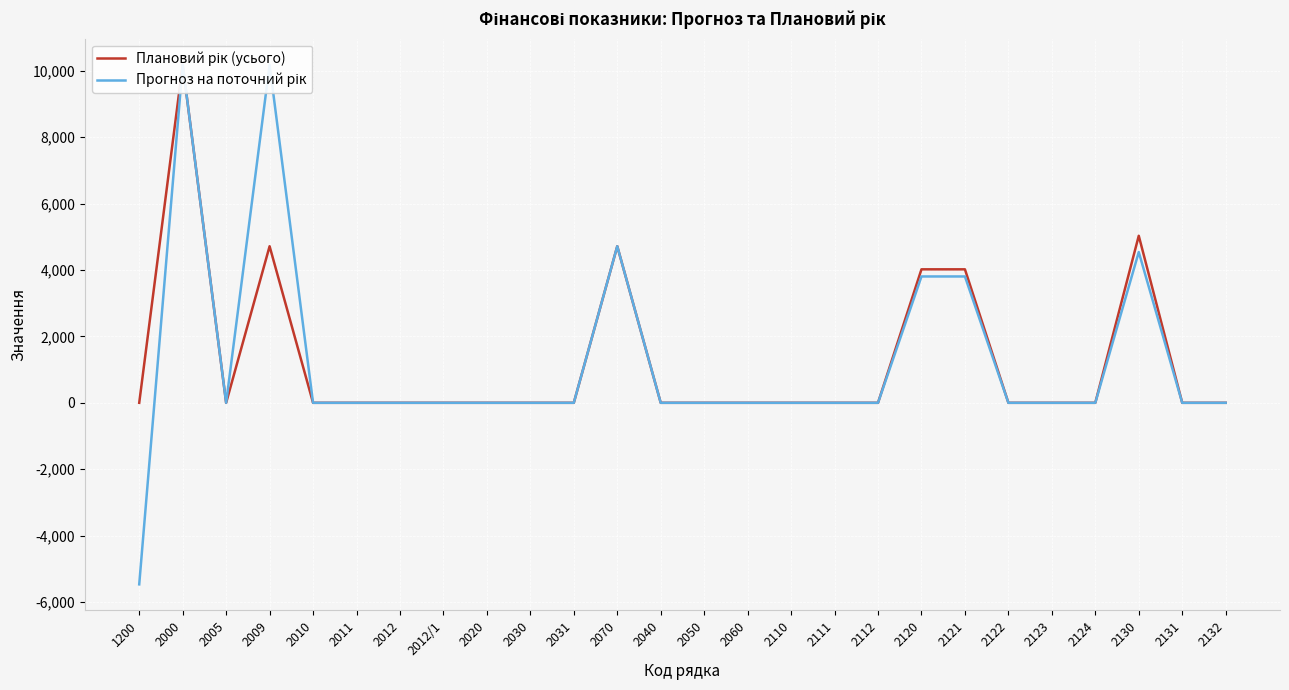

Does the chart display data point markers on the line(s)?

No